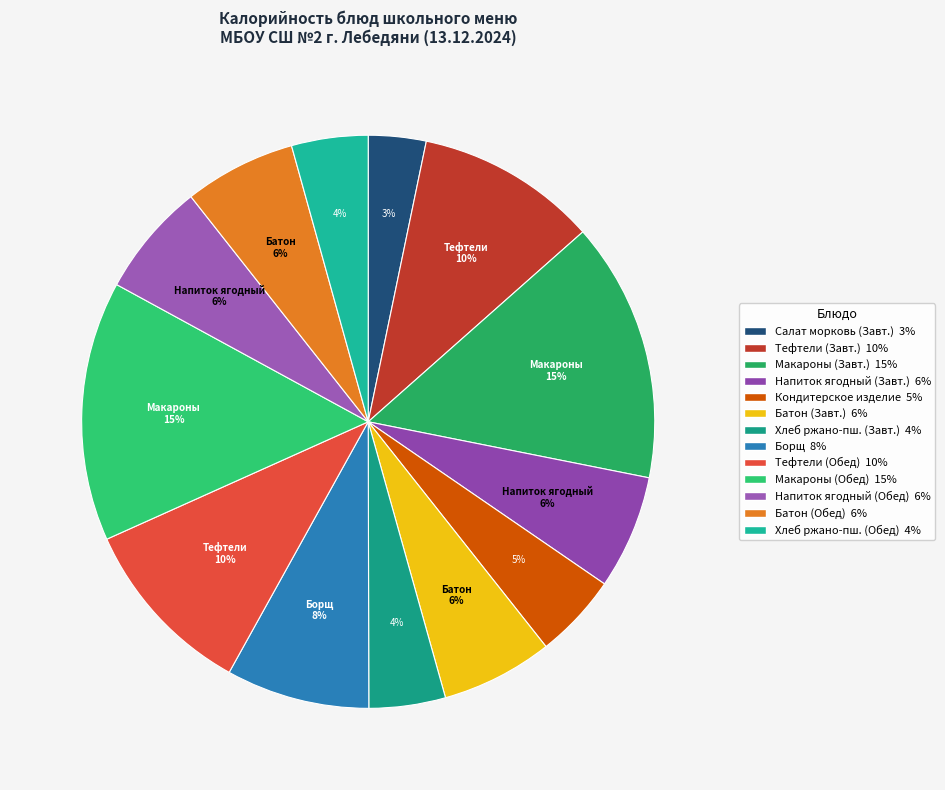

How many slices are in this pie chart?

13